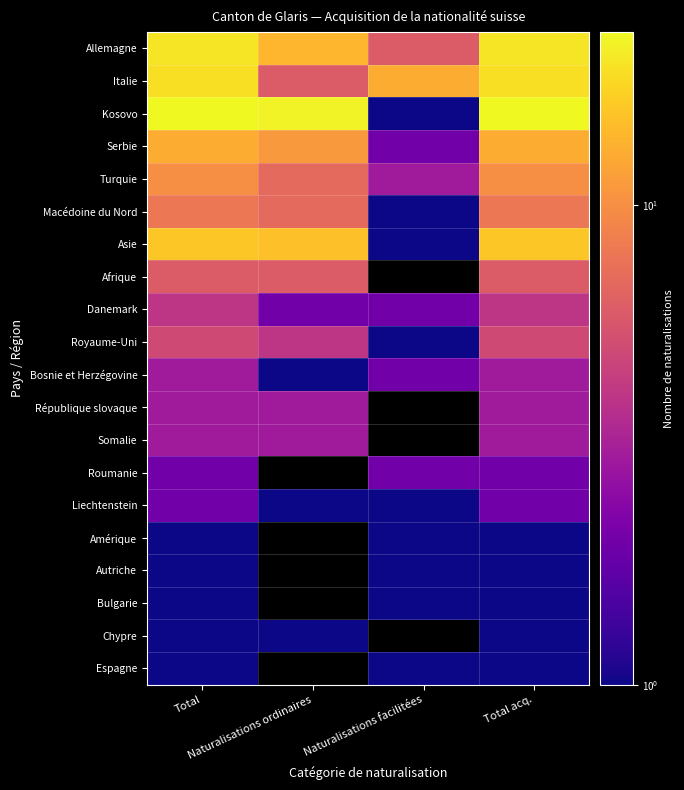

At which category is the sum across all series the highest?

Total